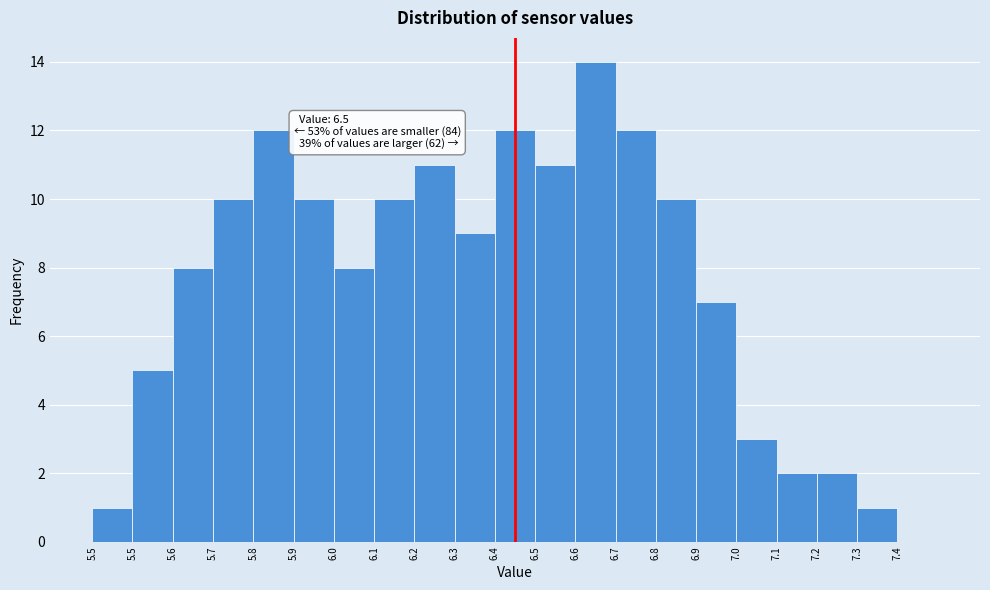

How many values are above zero?

20